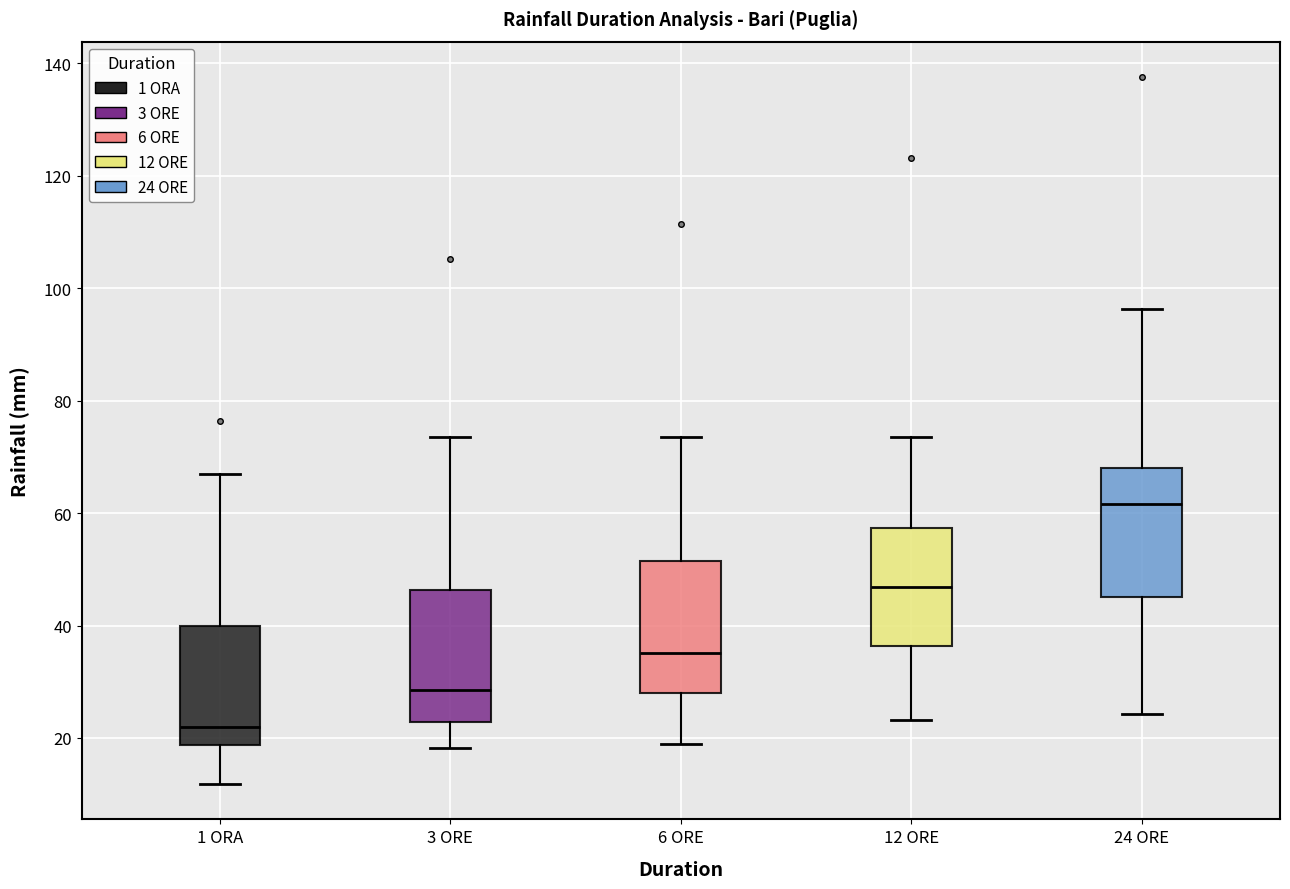

Reading left to right, read every box against the y-axis: the position of its median line, the range the box covers, and the ends of its whiskers. The values are not printed on the chart, so give them approximately, as read against the axis.

1 ORA: median 22, box 18 to 40, whiskers 12 to 68
3 ORE: median 28, box 22 to 46, whiskers 18 to 74
6 ORE: median 36, box 28 to 52, whiskers 20 to 74
12 ORE: median 46, box 36 to 58, whiskers 24 to 74
24 ORE: median 62, box 46 to 68, whiskers 24 to 96